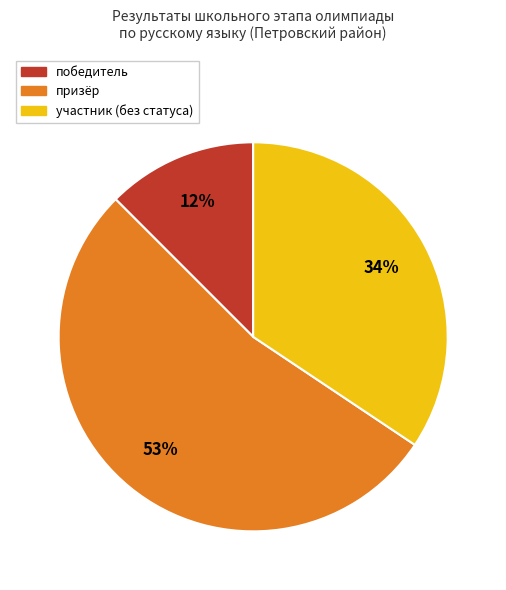

To the nearest percent, what is the difference between the largest and smallest slice percentages?

41%